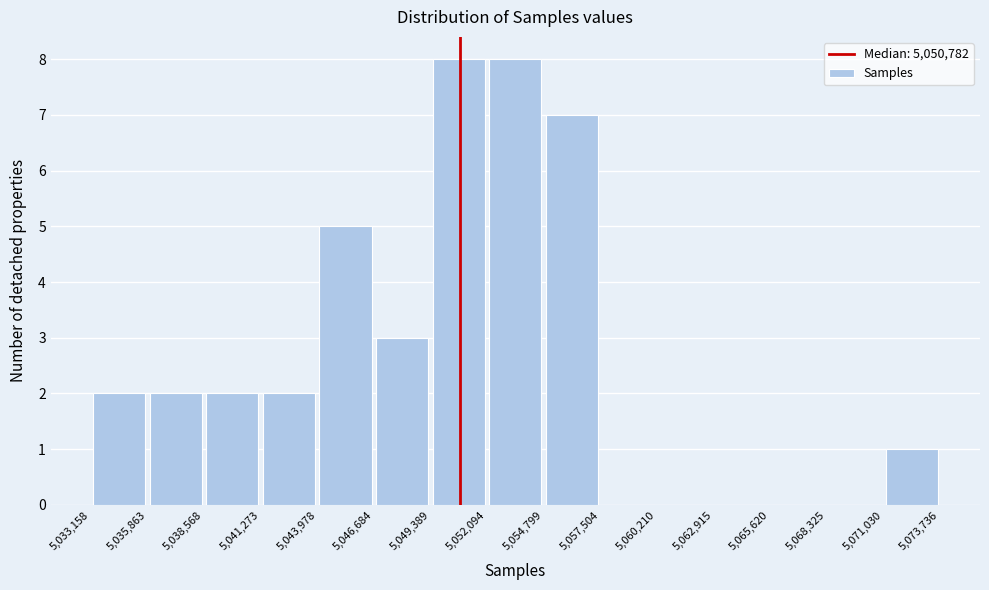

What is the height of the bar covering 5,071,030 to 5,073,736 on the x-axis? The values are not printed on the chart, so give them approximately, as read against the axis.

1